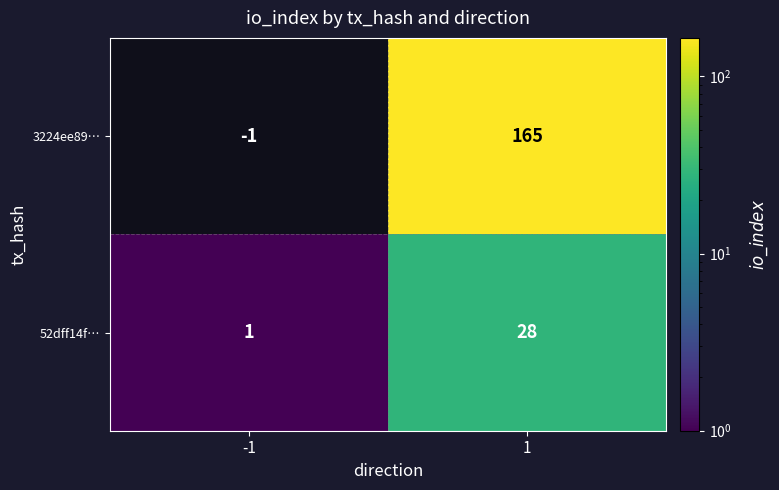

Which series has the widest spread of values?

3224ee89…